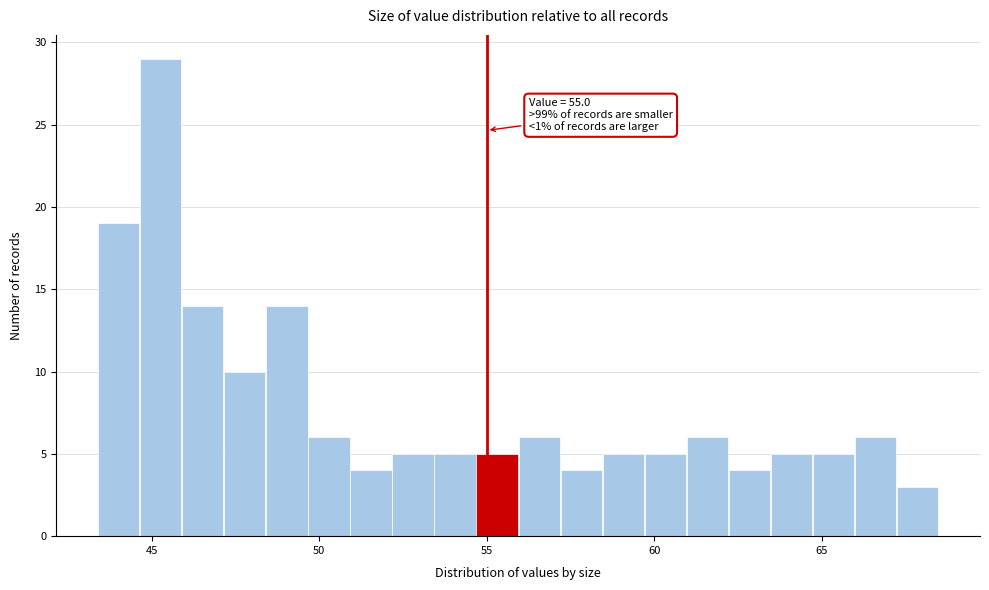

Around what value on the x-axis is the tallest bar? Give the approximate position of its centre, as read against the axis.

45.5